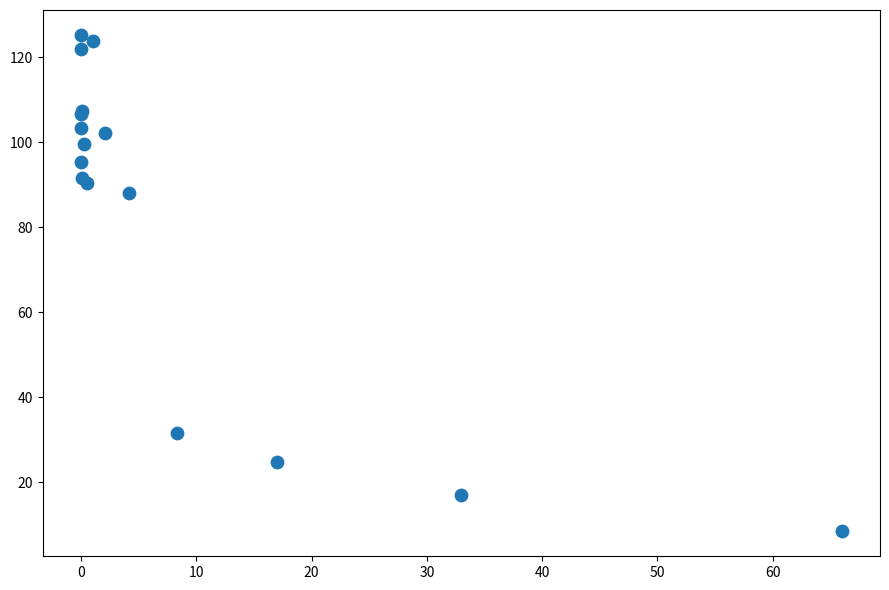

What Y value in the scatter plot is closest to 66?

88.0